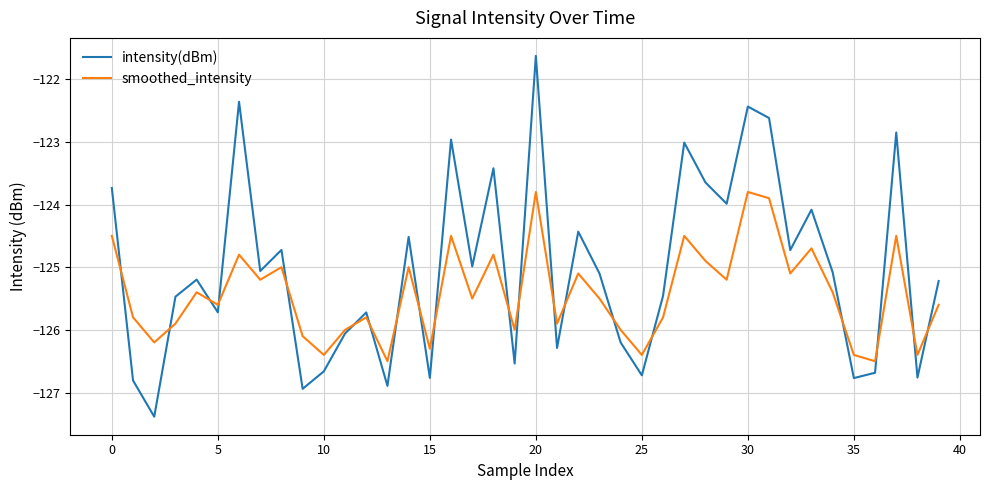

True or false: intensity(dBm) and smoothed_intensity intersect in this chart.

True